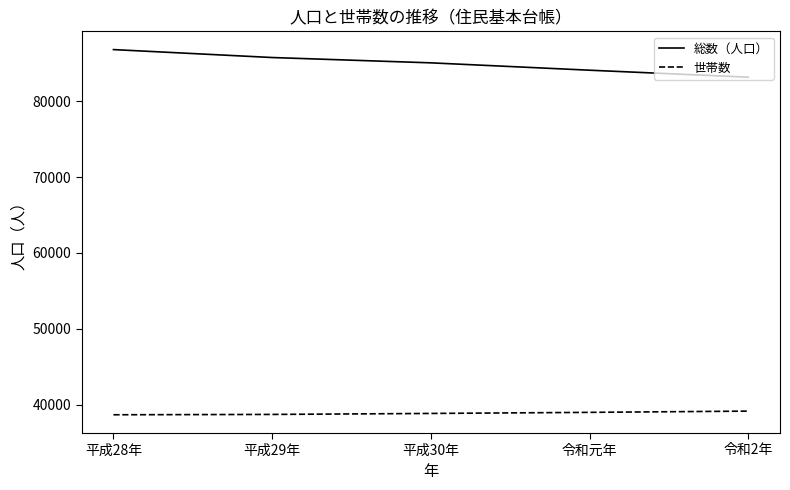

The 総数（人口） series shows 151218 at 平成30年. True or false?

False